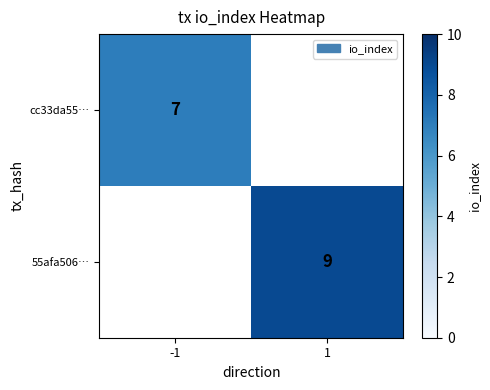

The value of cc33da55… at -1 is 3. True or false?

False